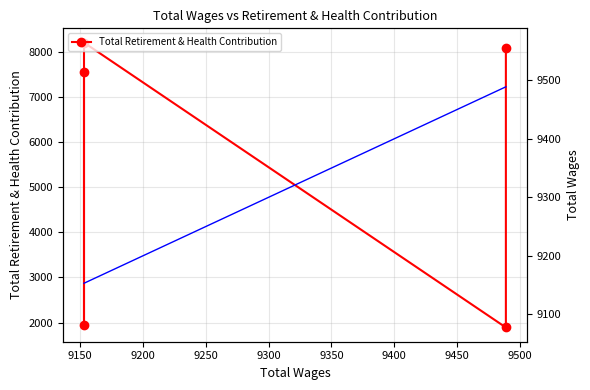

Reading left to right, what are all the values shown in this chart?

Total Retirement & Health Contribution: 8090	1893	8201	1950	7559
Total Wages: 9489	9489	9153	9153	9153